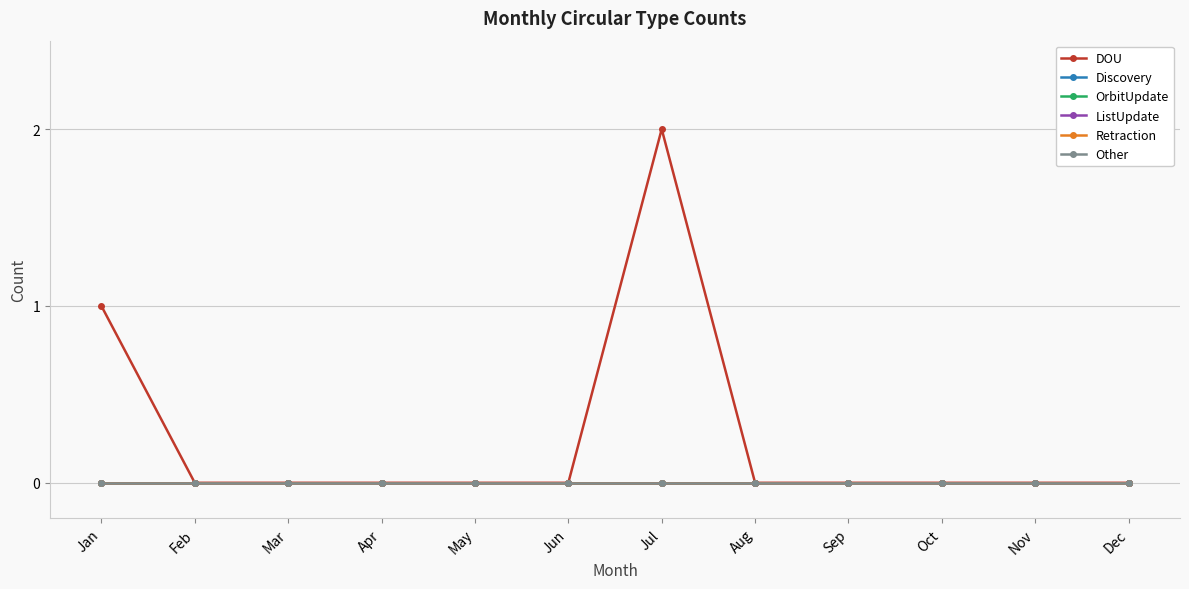

True or false: OrbitUpdate has more than 0 points higher than both neighbors.

False